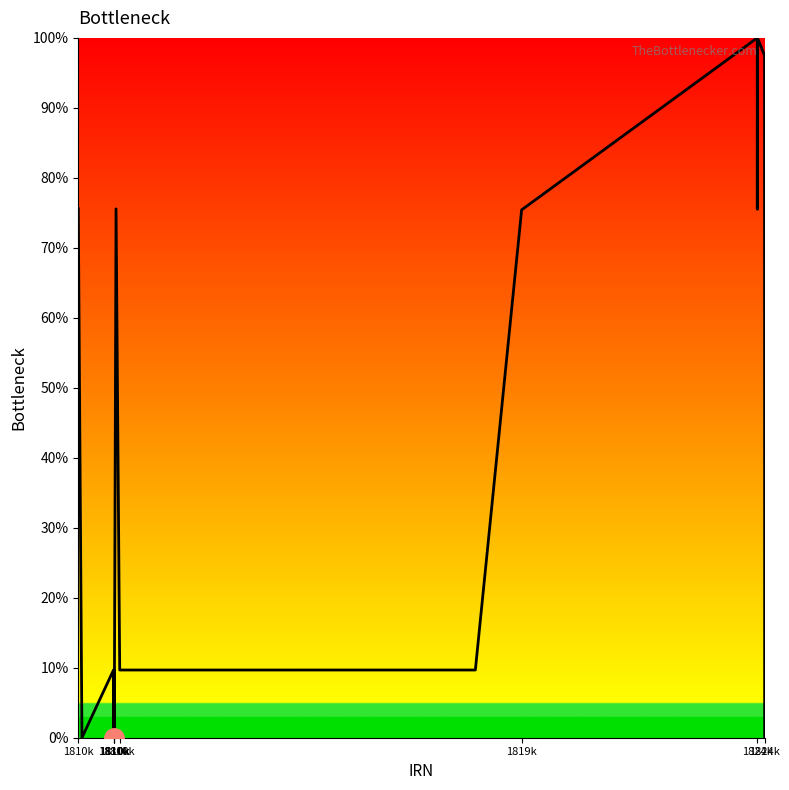

What is the greatest value displayed?

100.0